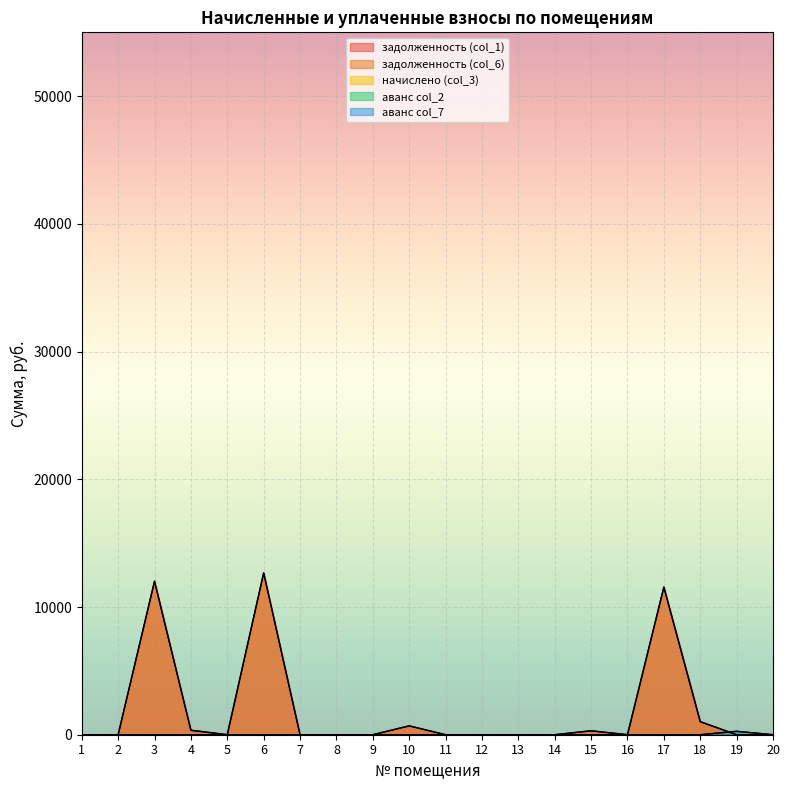

How many data points in аванс col_2 are above 0?

12